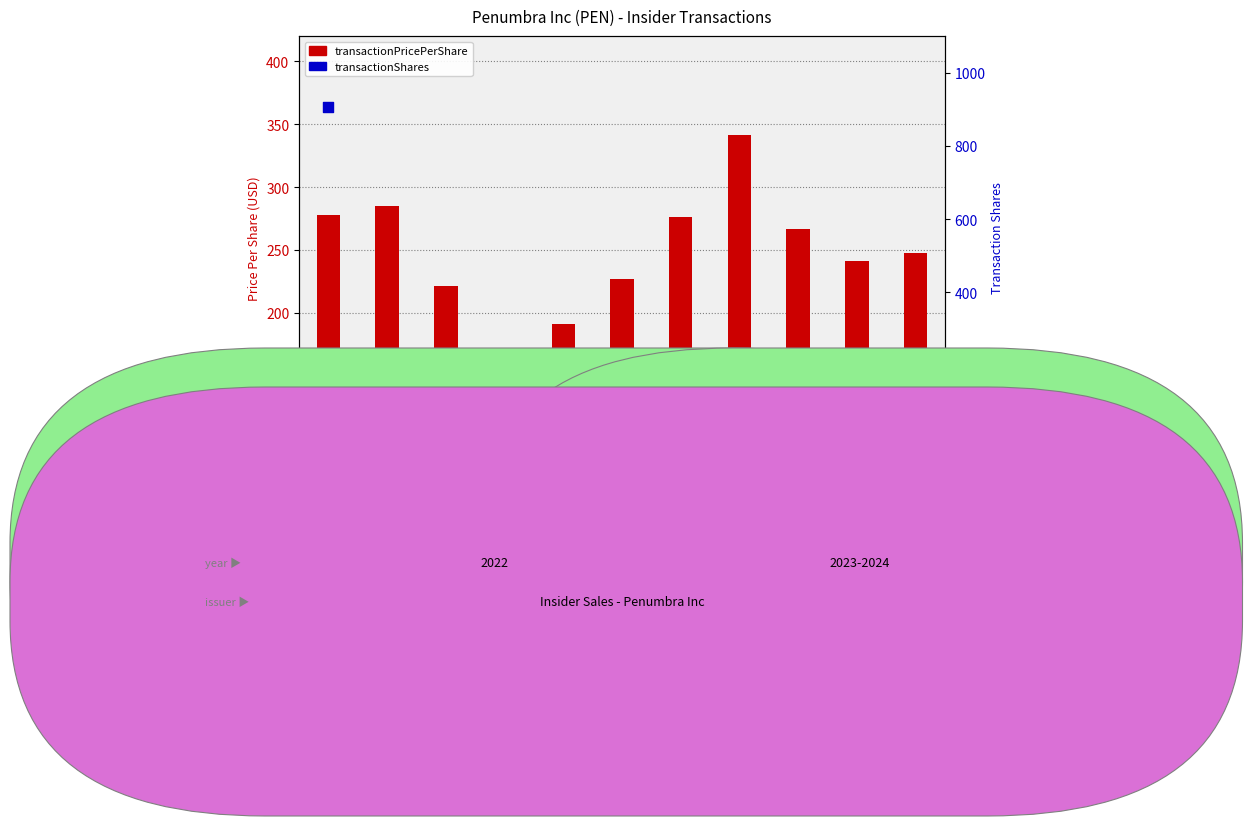

Which series has the largest Y range (max minus min)?

transactionShares